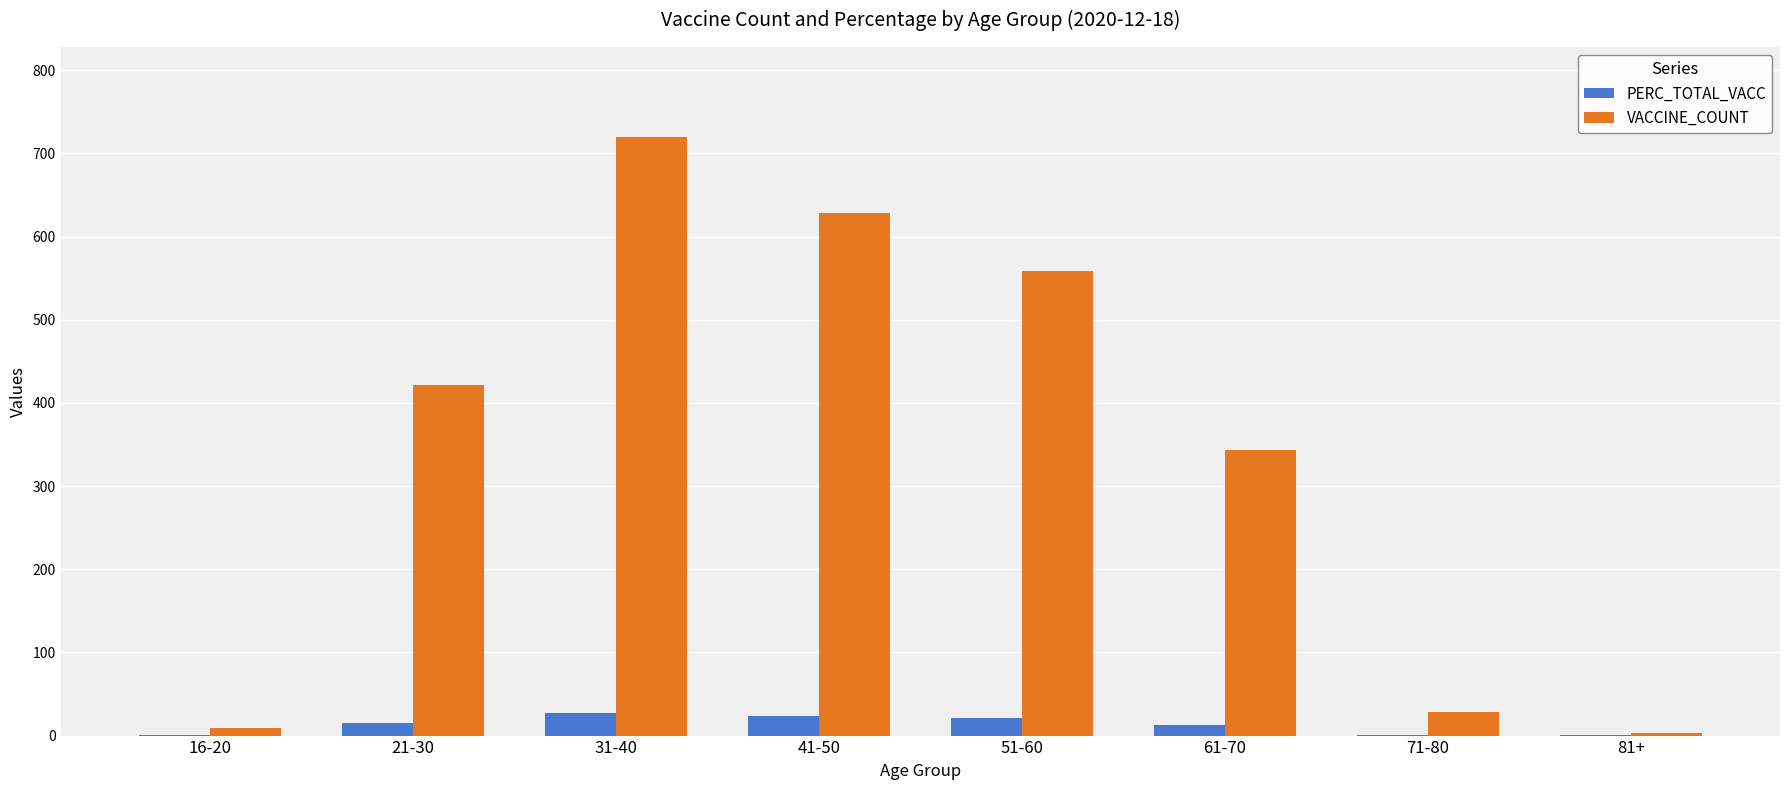

What is the highest value of the VACCINE_COUNT series?

720.0